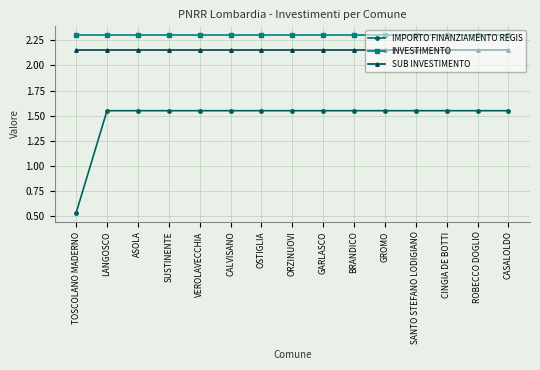

What is the label of the 11th point from the right?

VEROLAVECCHIA